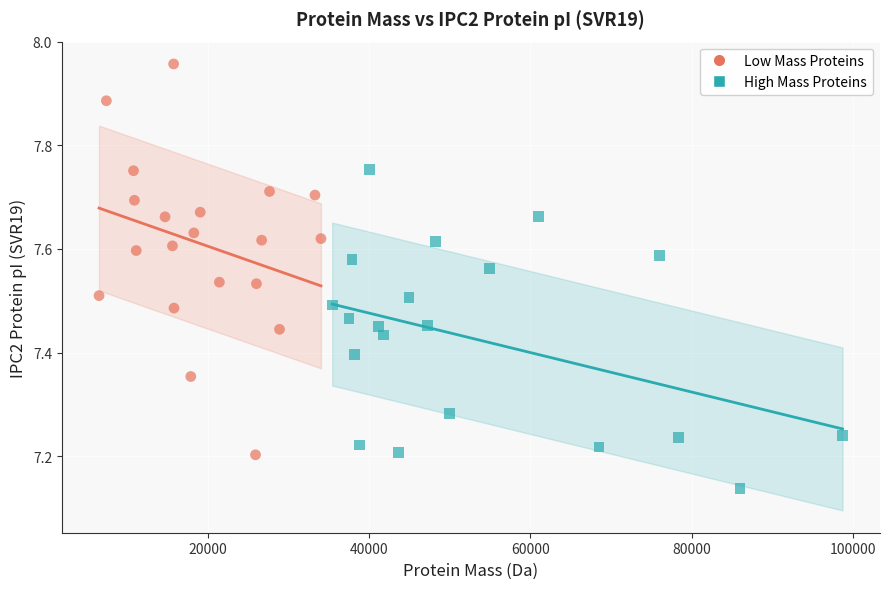

What are all the series names shown in the legend?

Low Mass Proteins, High Mass Proteins